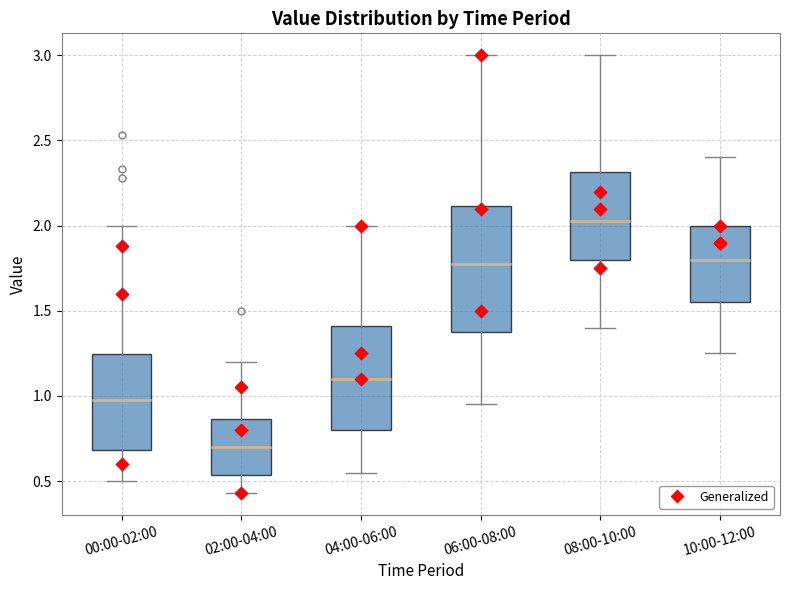

Reading left to right, transcribe this box plot: for each box, give where its median line is, the range the box spans, and where its two whiskers end, as read against the y-axis. The values are not printed on the chart, so give them approximately, as read against the axis.

00:00-02:00: median 1.00, box 0.70 to 1.25, whiskers 0.50 to 2.00
02:00-04:00: median 0.70, box 0.55 to 0.85, whiskers 0.45 to 1.20
04:00-06:00: median 1.10, box 0.80 to 1.40, whiskers 0.55 to 2.00
06:00-08:00: median 1.80, box 1.40 to 2.10, whiskers 0.95 to 3.00
08:00-10:00: median 2.05, box 1.80 to 2.30, whiskers 1.40 to 3.00
10:00-12:00: median 1.80, box 1.55 to 2.00, whiskers 1.25 to 2.40